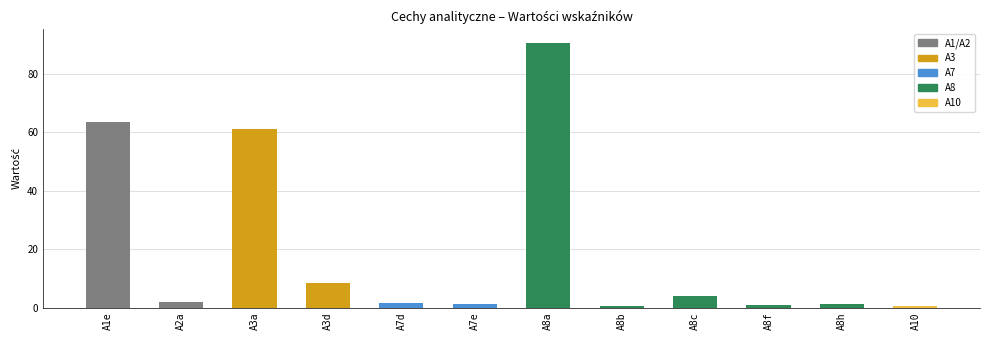

How many values are below 2?

6